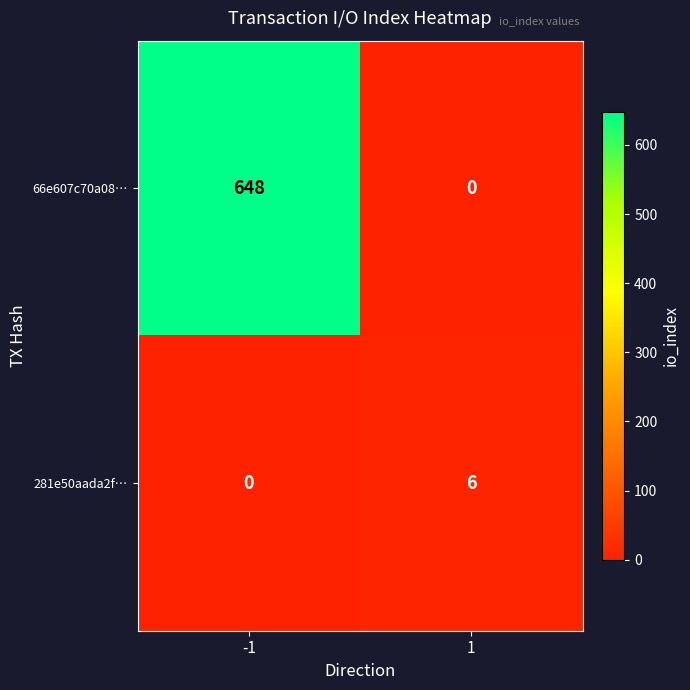

Which series changed the most between -1 and 1?

66e607c70a08…